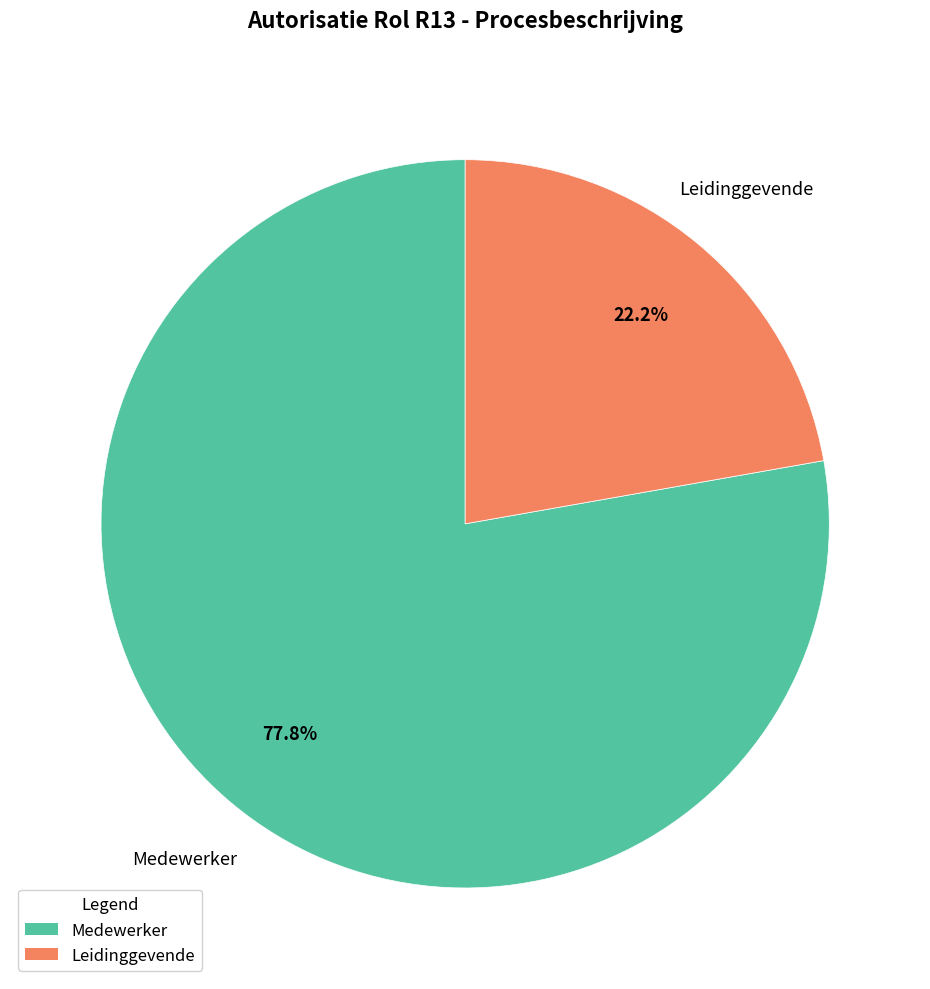

What portion of the pie excludes Leidinggevende?

77.8%